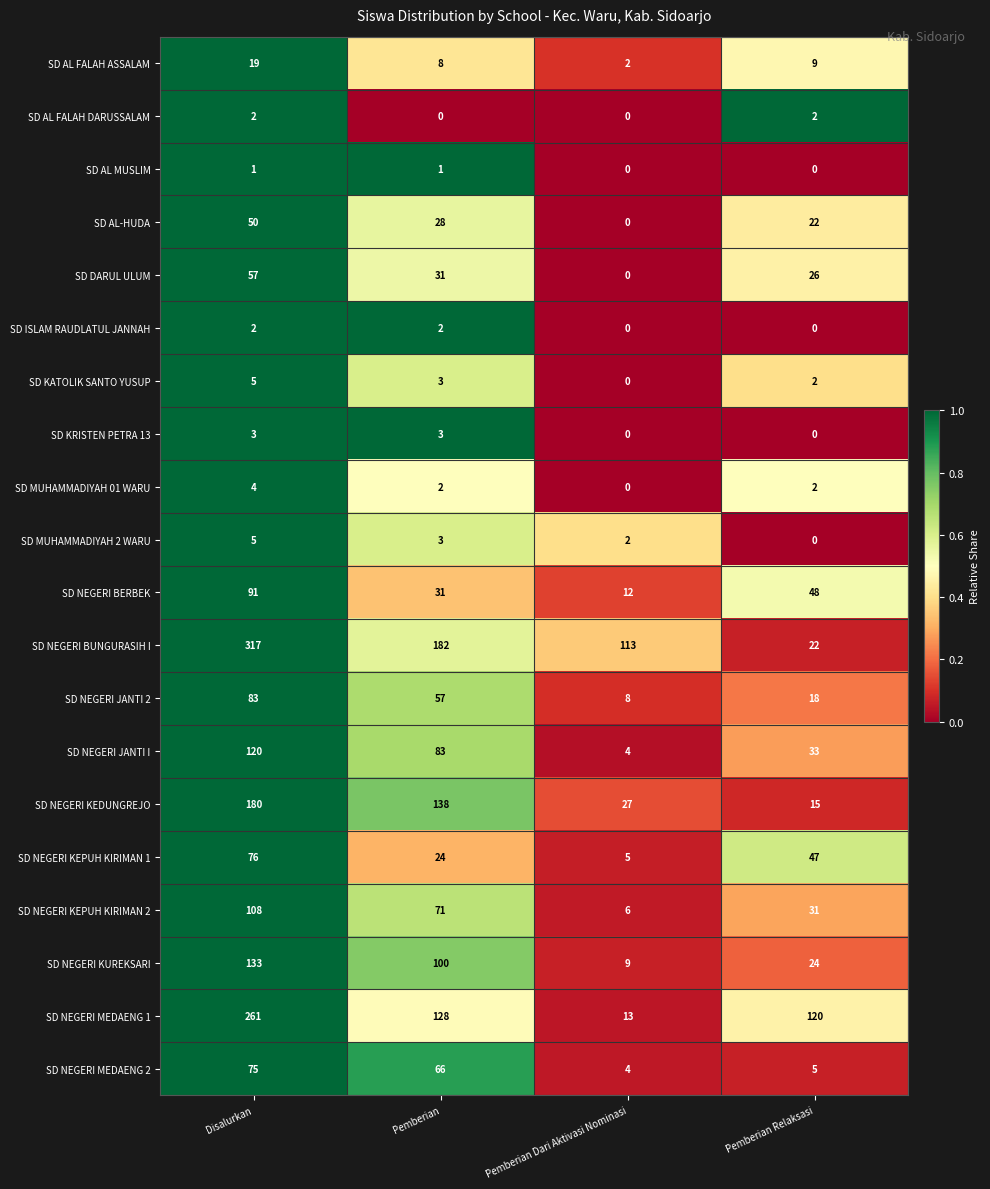

Which series has the largest range (max minus min)?

SD NEGERI BUNGURASIH I